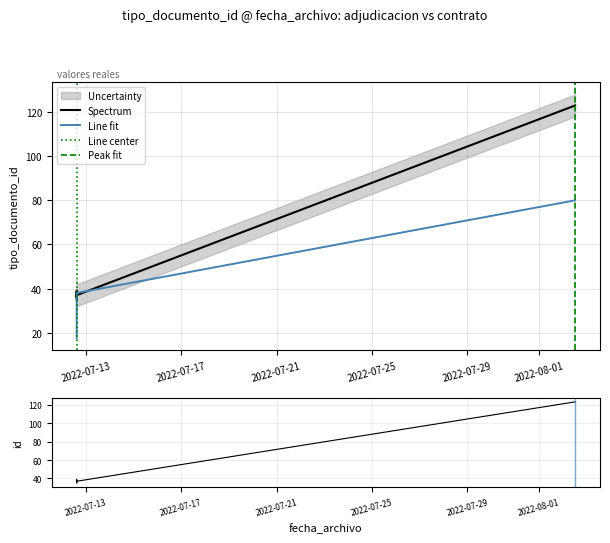

What is the sum of the values at 2022-07-12 14:46:40 and 2022-07-12 14:46:40?

76